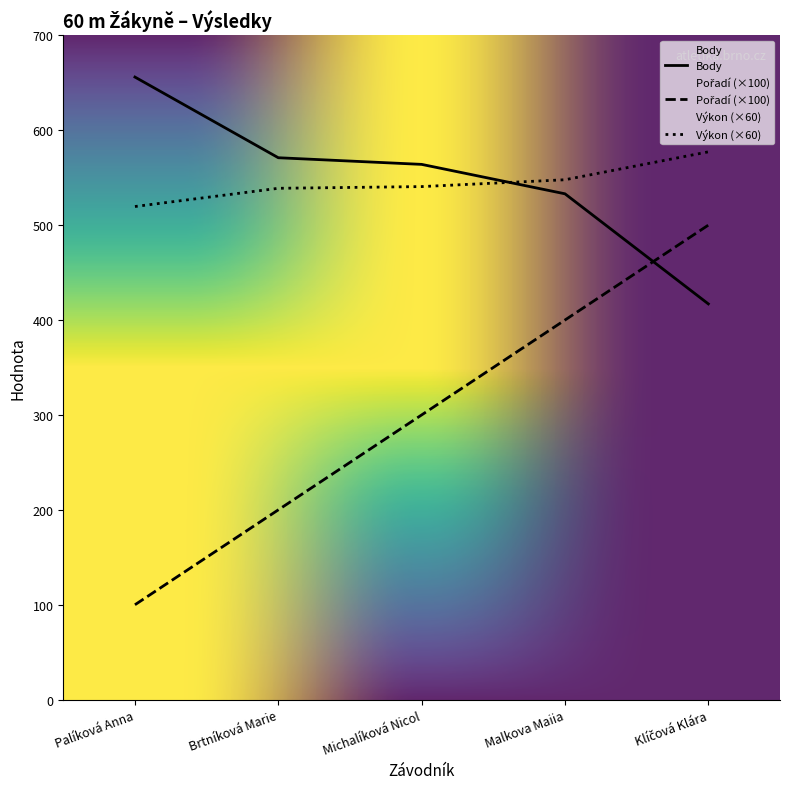

At which label is Výkon closest to 548?

Malkova Maiia